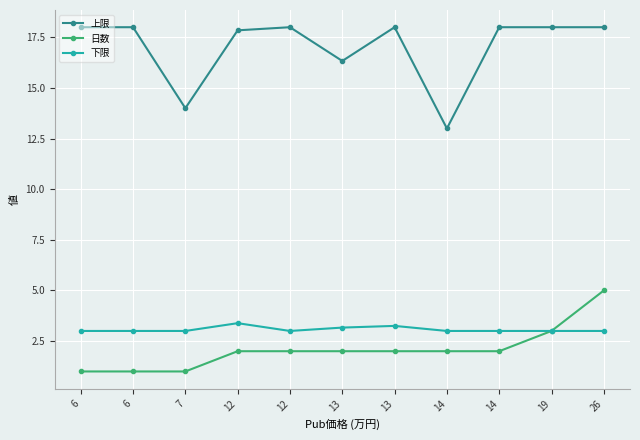

How many distinct data groups are displayed?

3